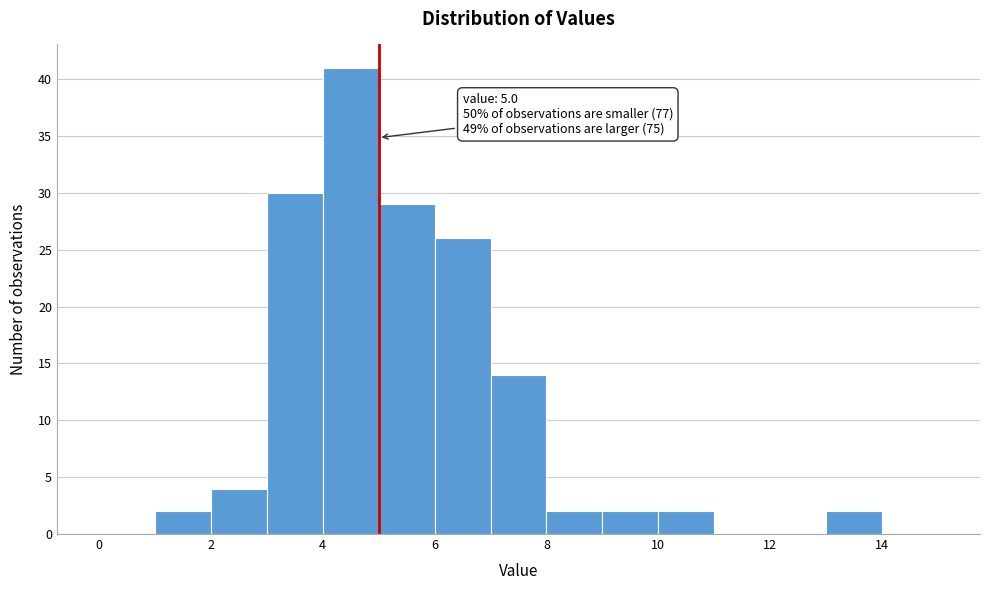

Over which range of the x-axis is the bar tallest?

4 to 5